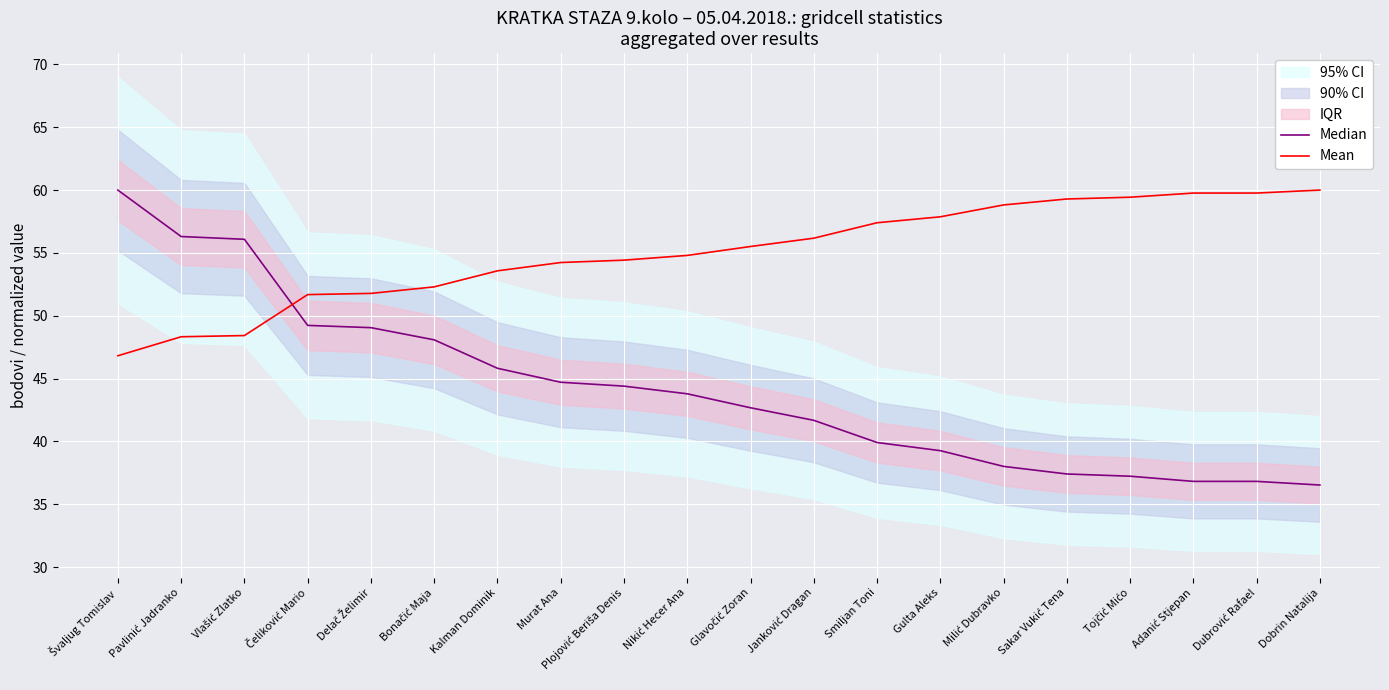

List the series in order of their peak value, lowest first.

Median, Mean